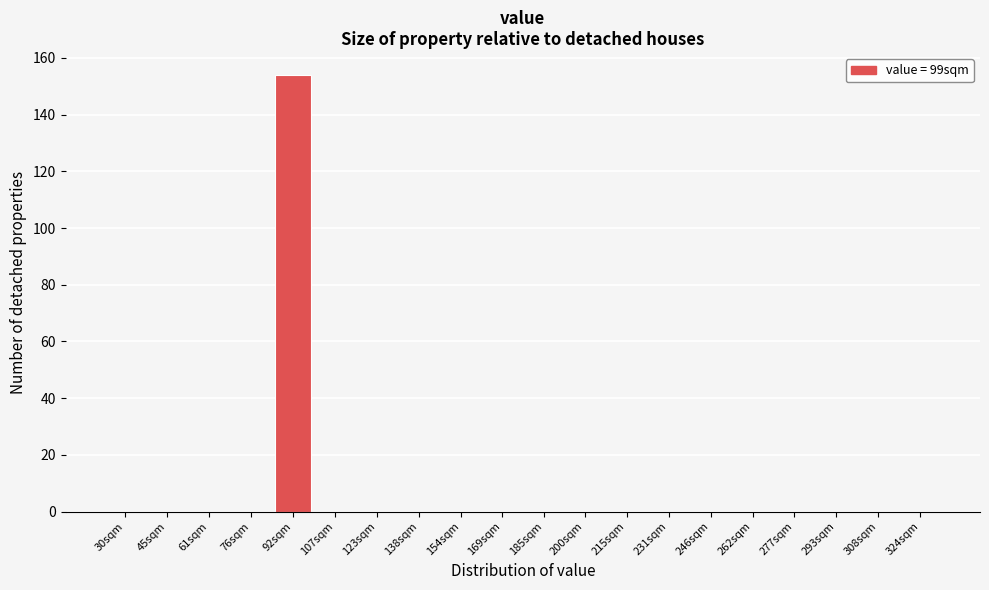

Reading left to right, extract all data points from this chart.

30sqm=0	45sqm=0	61sqm=0	76sqm=0	92sqm=154	107sqm=0	123sqm=0	138sqm=0	154sqm=0	169sqm=0	185sqm=0	200sqm=0	215sqm=0	231sqm=0	246sqm=0	262sqm=0	277sqm=0	293sqm=0	308sqm=0	324sqm=0